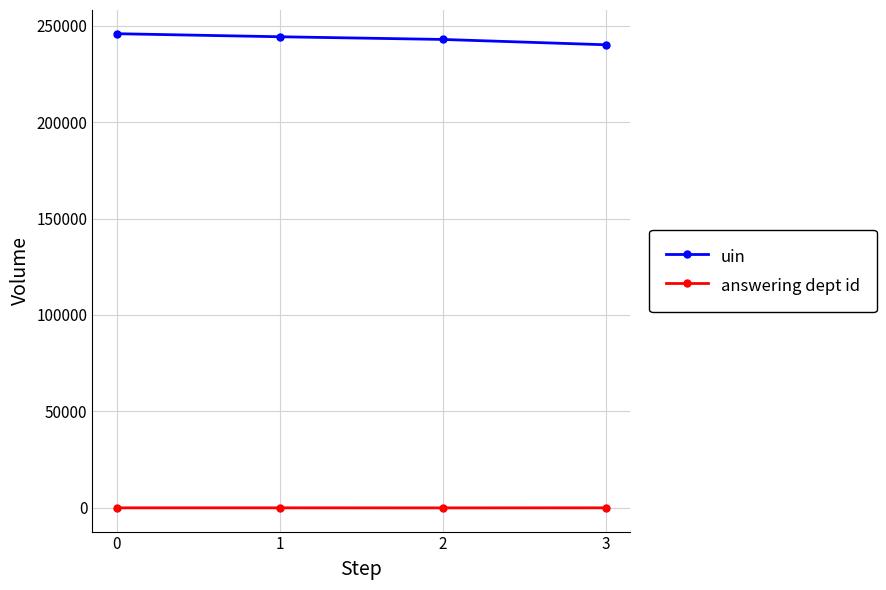

Count the uin values in the range 242805 to 245777.

3